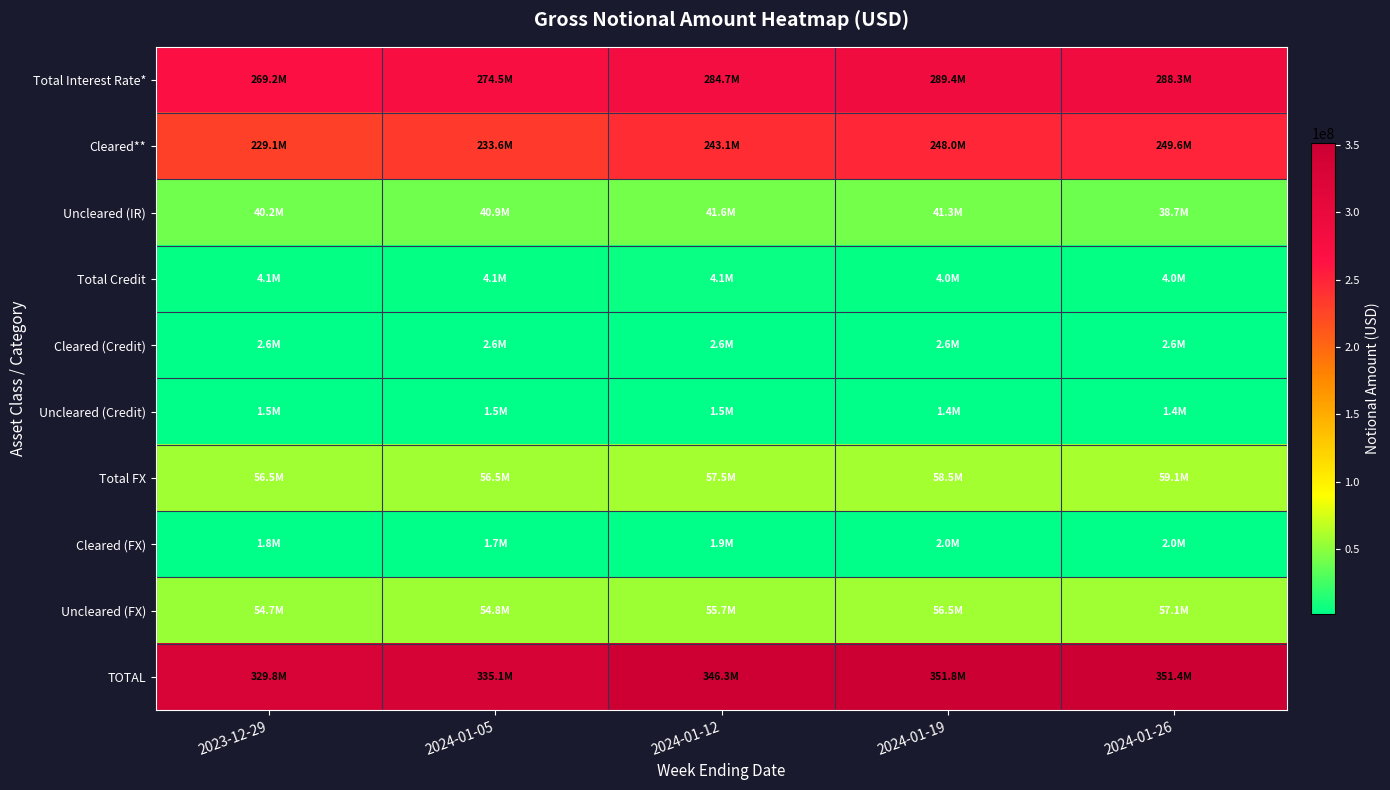

Reading left to right, transcribe all the data shown in this chart.

Total Interest Rate*: 2023-12-29=269238262	2024-01-05=274493029	2024-01-12=284691052	2024-01-19=289354114	2024-01-26=288254014
Cleared**: 2023-12-29=229058971	2024-01-05=233570335	2024-01-12=243099602	2024-01-19=248024841	2024-01-26=249551911
Uncleared (IR): 2023-12-29=40179290	2024-01-05=40922693	2024-01-12=41591451	2024-01-19=41329273	2024-01-26=38702103
Total Credit: 2023-12-29=4084888	2024-01-05=4079406	2024-01-12=4105346	2024-01-19=3962762	2024-01-26=3986731
Cleared (Credit): 2023-12-29=2628796	2024-01-05=2574184	2024-01-12=2633868	2024-01-19=2608130	2024-01-26=2606934
Uncleared (Credit): 2023-12-29=1456092	2024-01-05=1505222	2024-01-12=1471479	2024-01-19=1354633	2024-01-26=1379796
Total FX: 2023-12-29=56495924	2024-01-05=56493072	2024-01-12=57536117	2024-01-19=58479784	2024-01-26=59111475
Cleared (FX): 2023-12-29=1762770	2024-01-05=1741469	2024-01-12=1868031	2024-01-19=1950570	2024-01-26=2033514
Uncleared (FX): 2023-12-29=54733153	2024-01-05=54751603	2024-01-12=55668086	2024-01-19=56529214	2024-01-26=57077961
TOTAL: 2023-12-29=329819073	2024-01-05=335065507	2024-01-12=346332516	2024-01-19=351796661	2024-01-26=351352219